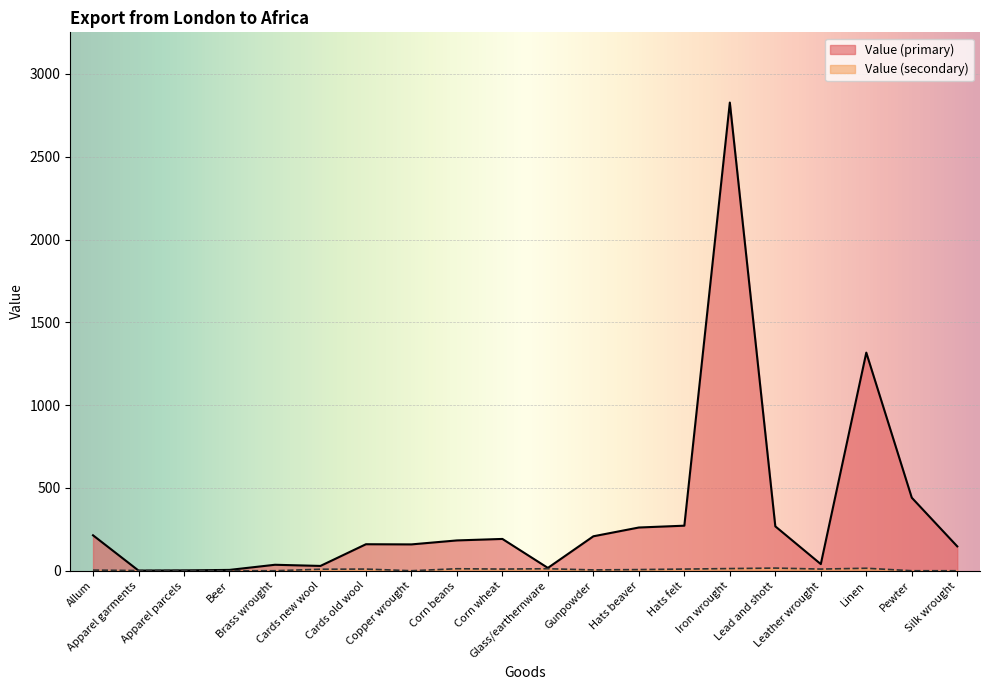

True or false: Value (primary) has a value of 4 at Glass/earthernware.

False